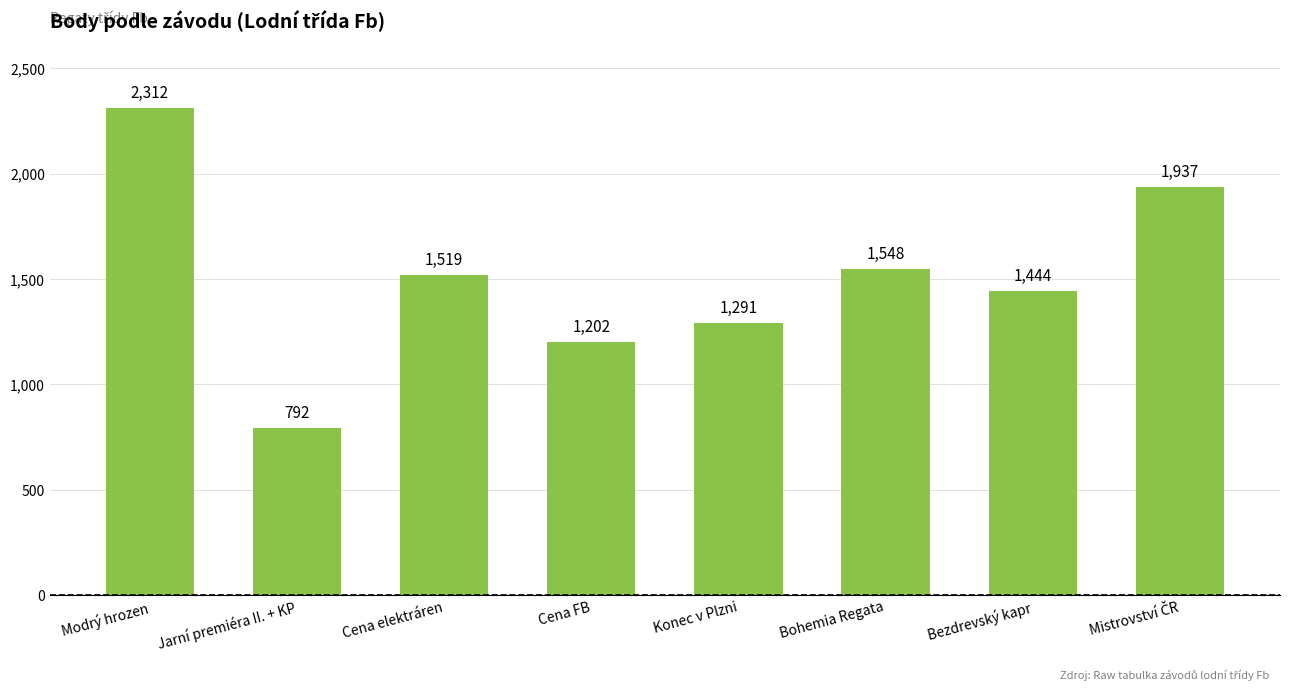

What is the difference between the values at Bohemia Regata and Bezdrevský kapr?

104